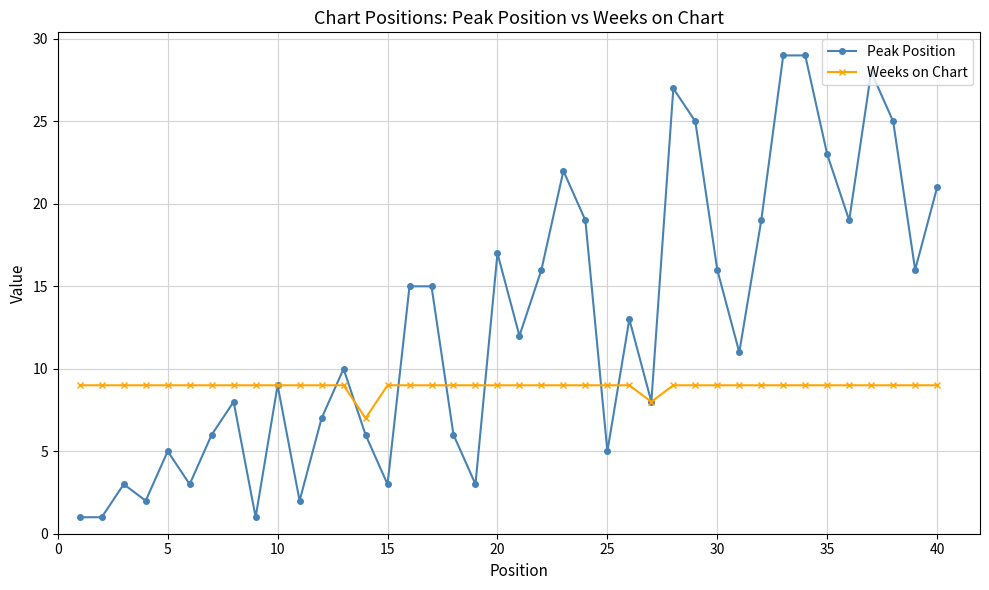

True or false: Peak Position has more than 2 interior local peaks.

True